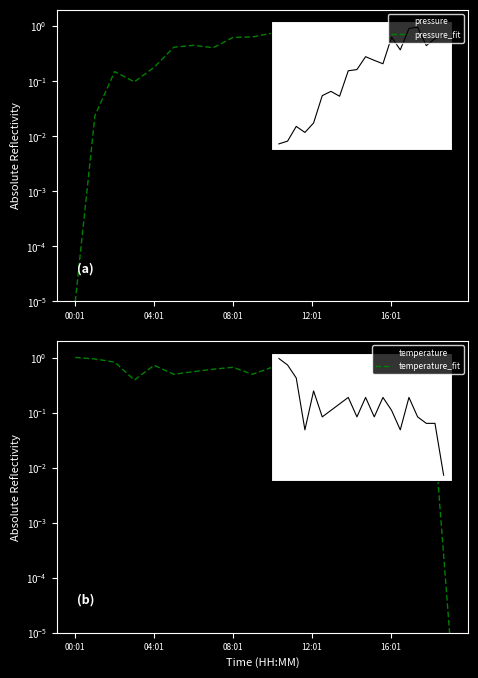

After their last crossing, which series has the higher values: temperature_fit or pressure?

pressure